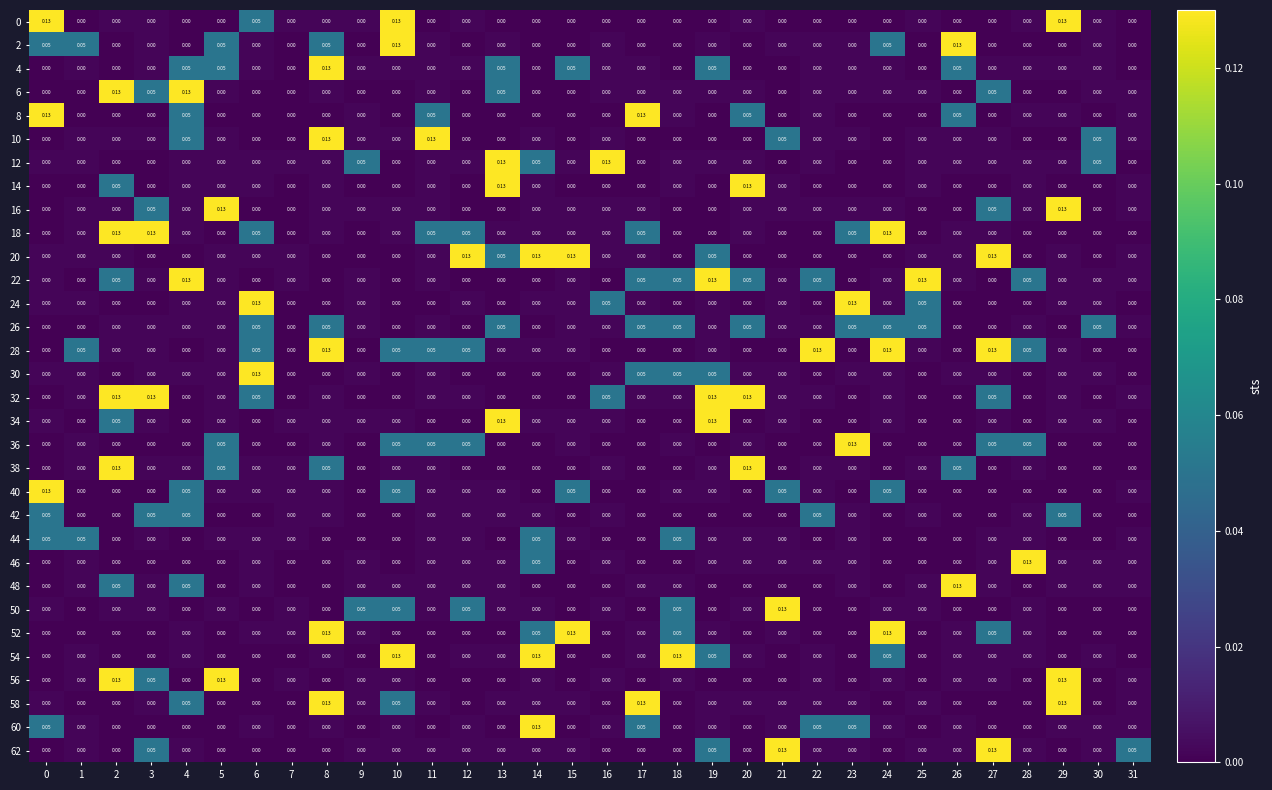

What is the difference between the highest and lowest values at 29?

0.1